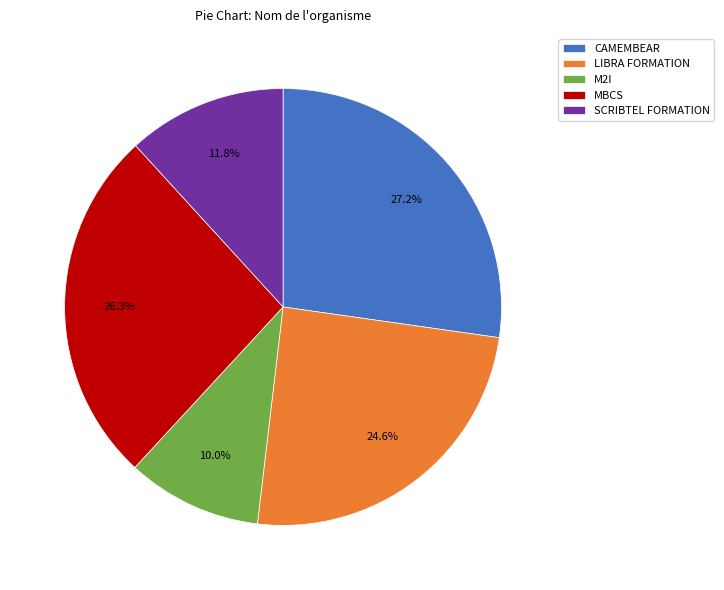

Count the number of slices in the pie.

5